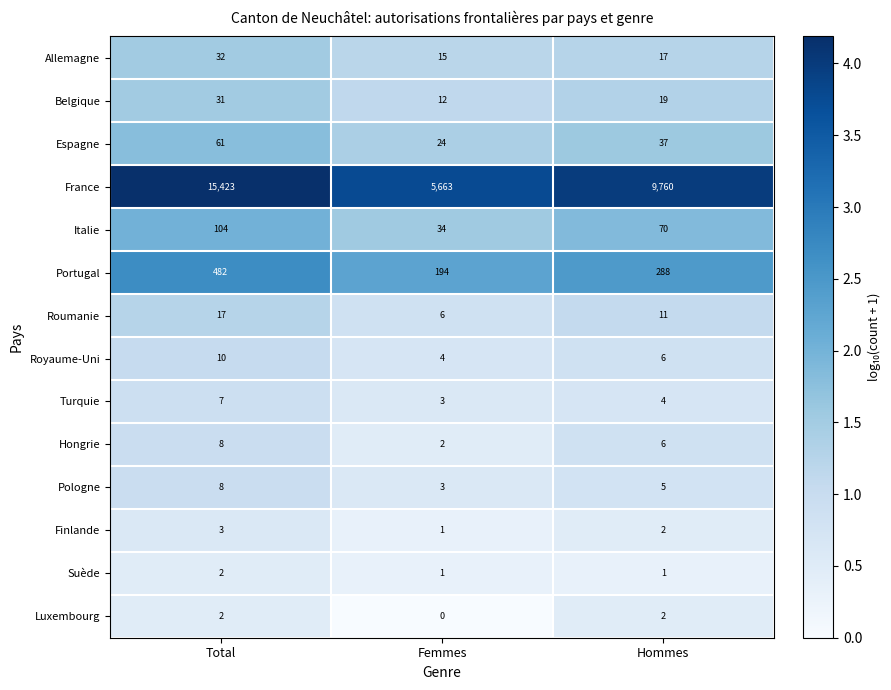

At which label does Portugal first exceed 288?

Total